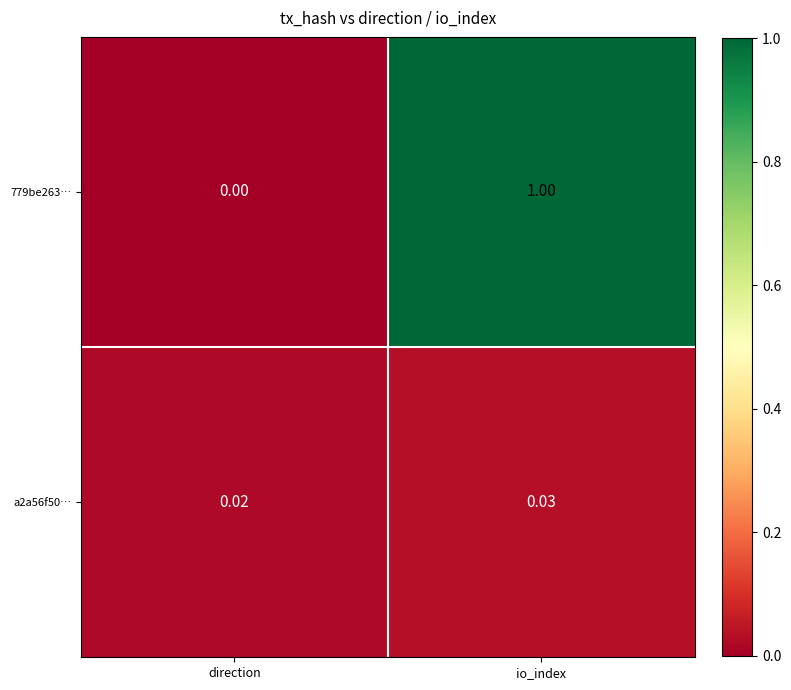

At which category does the chart reach its peak across all series?

io_index